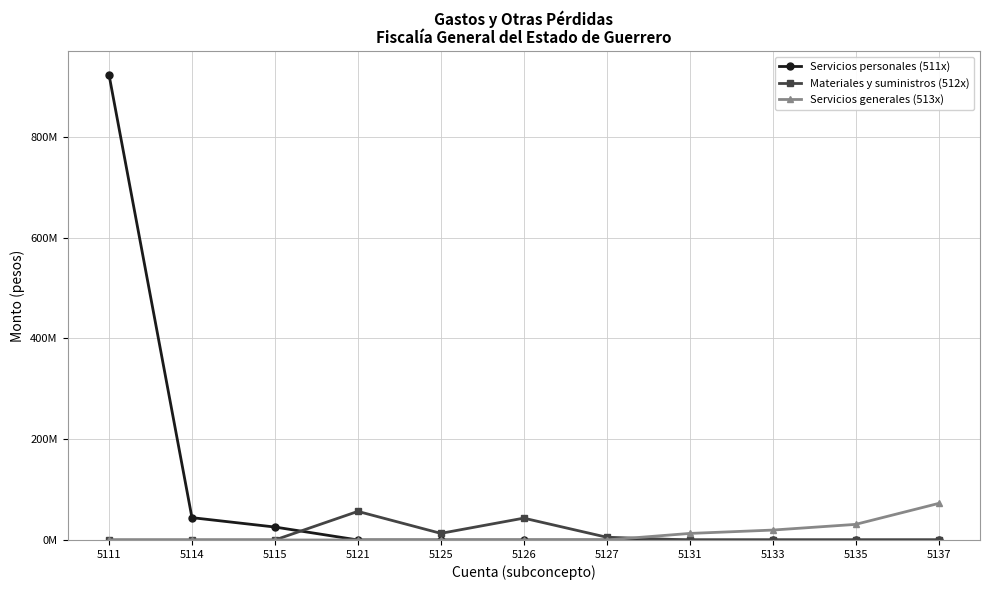

What are all the series names shown in the legend?

Servicios personales (511x), Materiales y suministros (512x), Servicios generales (513x)